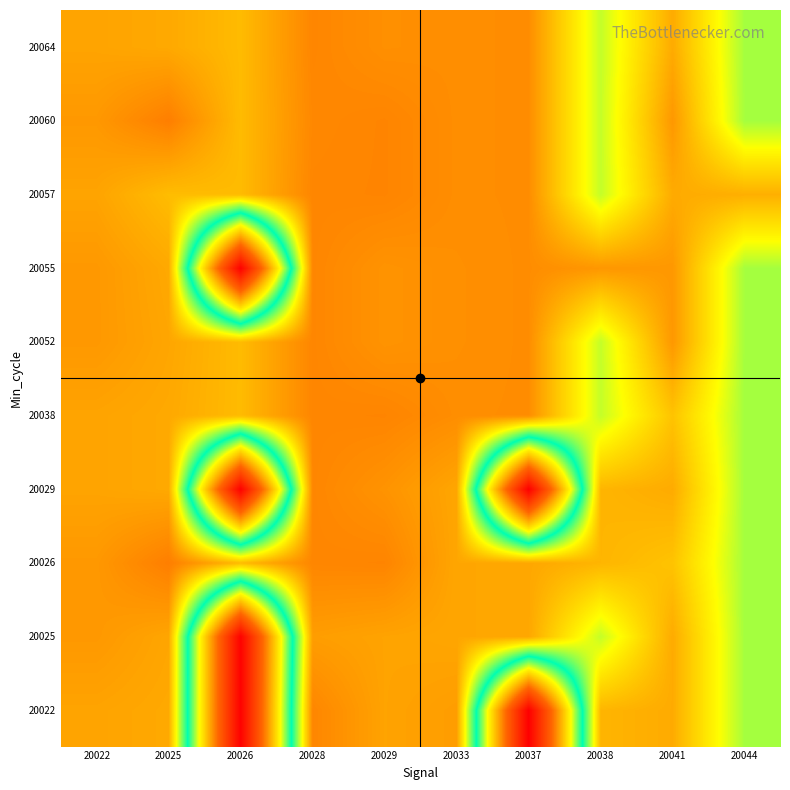

Count the number of data series in this chart.

10